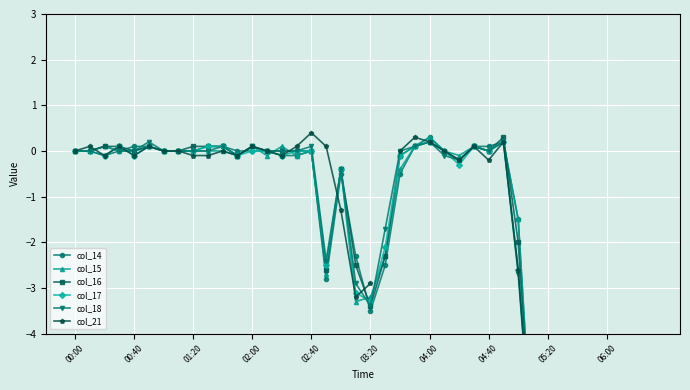

What are all the series names shown in the legend?

col_14, col_15, col_16, col_17, col_18, col_21